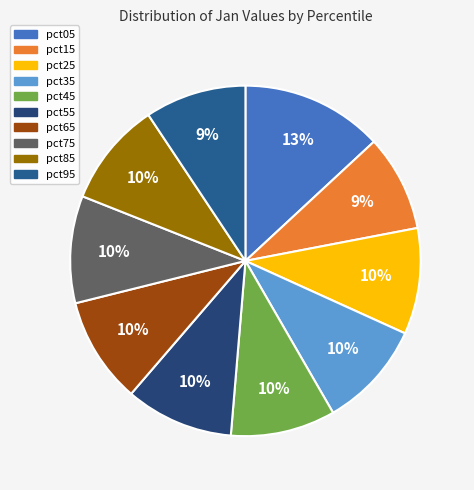

To the nearest percent, what portion does pct65 represent?

10%